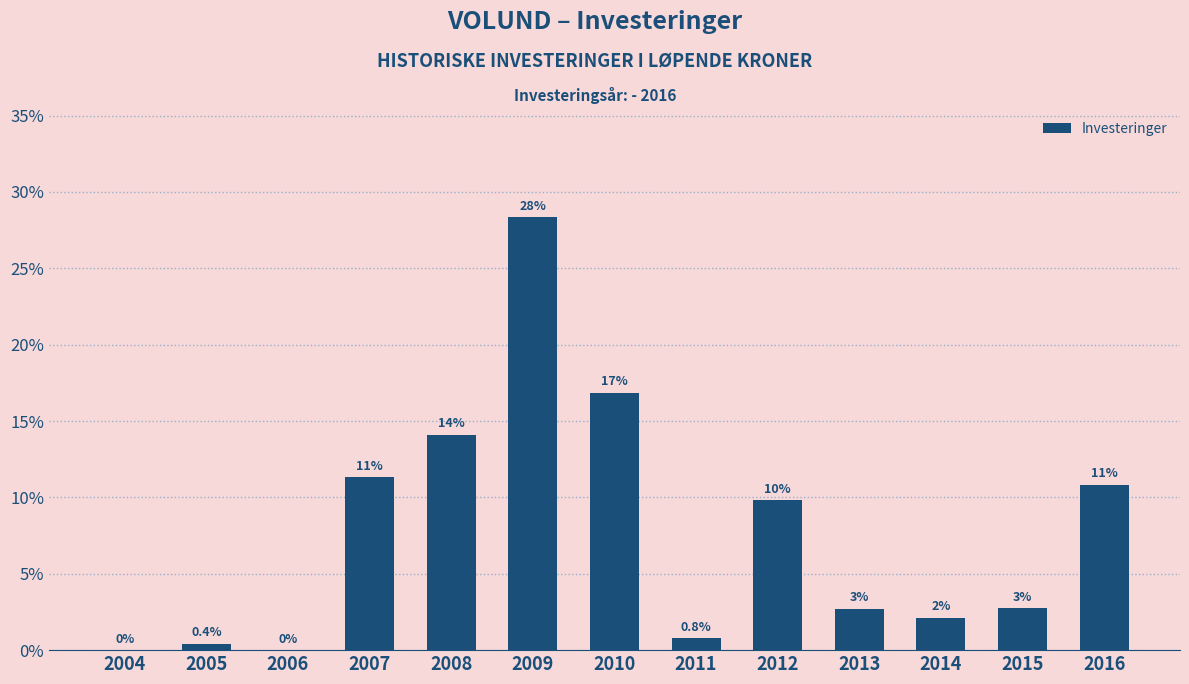

What is the difference between the maximum and second lowest values?

28.3